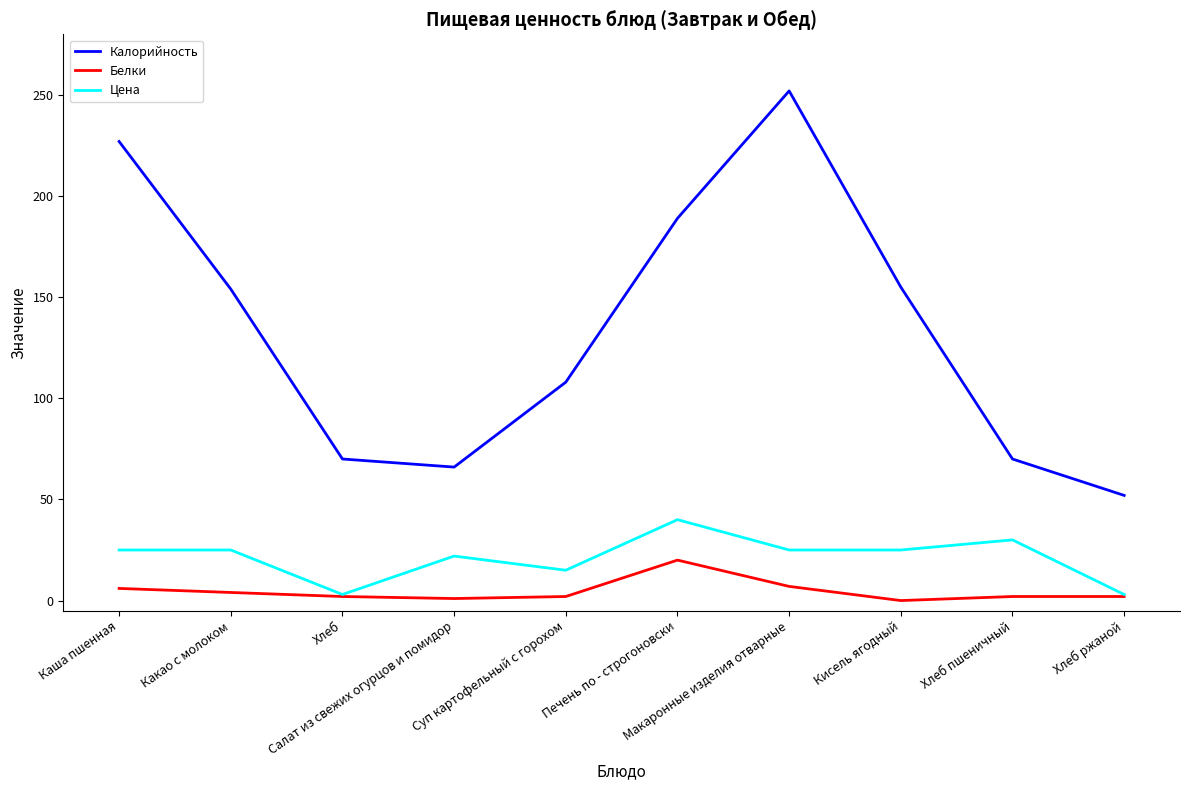

What are all the series names shown in the legend?

Калорийность, Белки, Цена